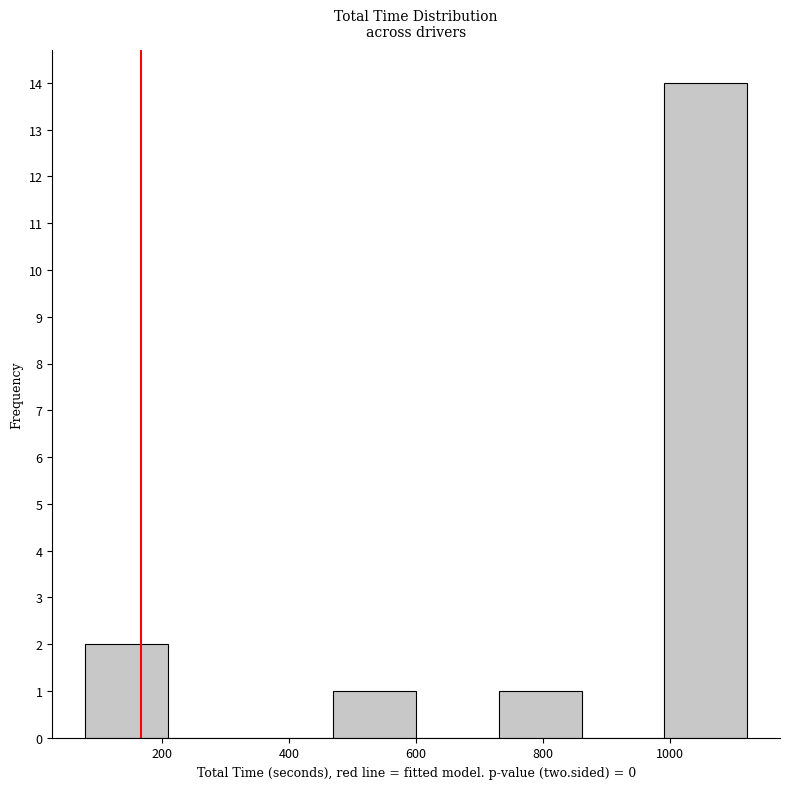

Reading left to right, transcribe this chart: for each bar, give the range it covers on the x-axis and its height. Neither the bar edges nor the heights are printed on the chart, so give them approximately, as read against the axes.

80 to 220: 2
220 to 340: 0
340 to 480: 0
480 to 600: 1
600 to 740: 0
740 to 860: 1
860 to 1000: 0
1000 to 1120: 14